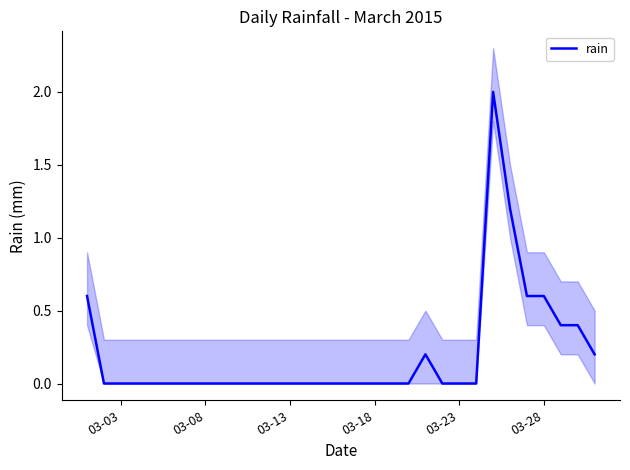

True or false: rain has a value of 0.0 at 03-13.

True